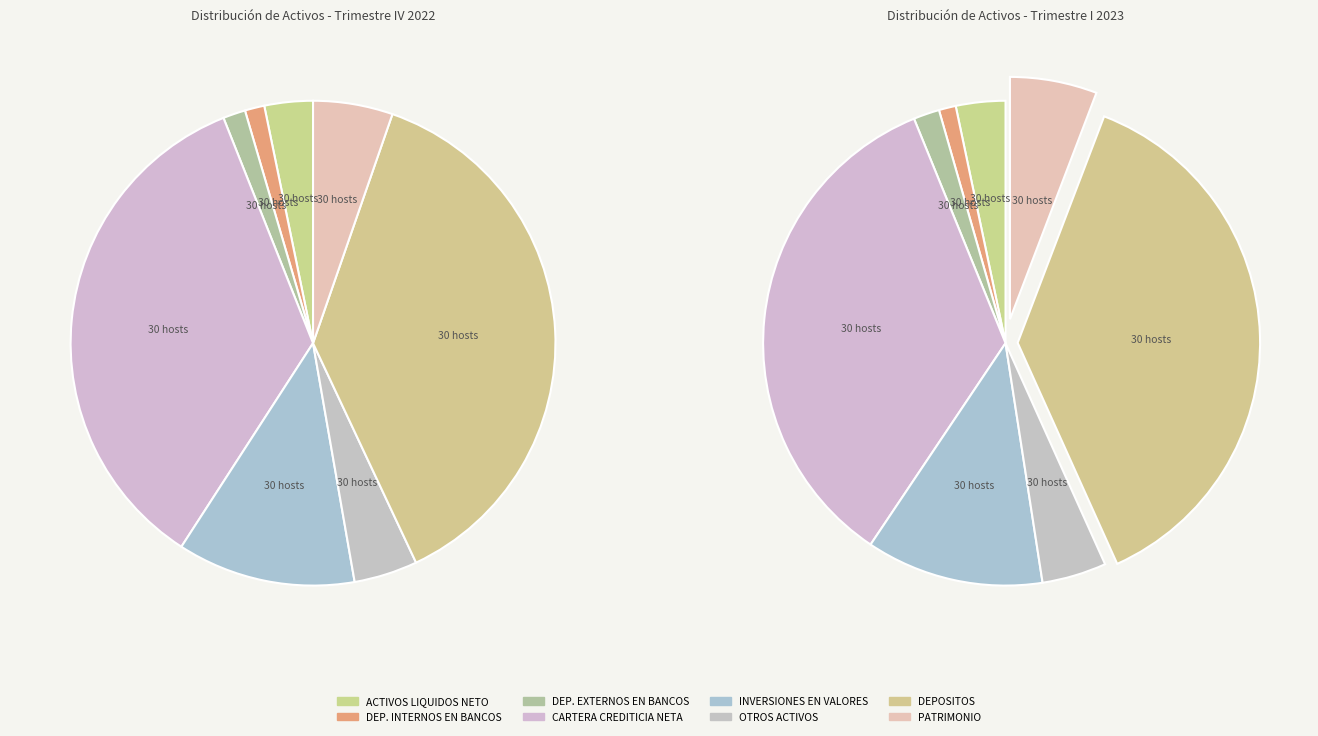

What portion of the pie excludes PATRIMONIO?

94.2%